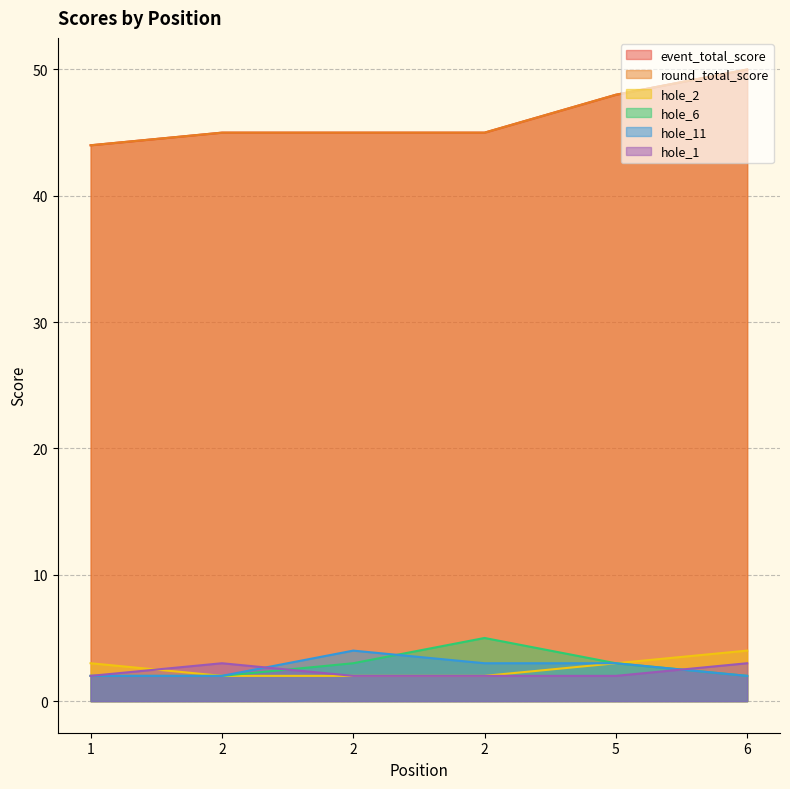

At which label is hole_2 closest to 3?

1